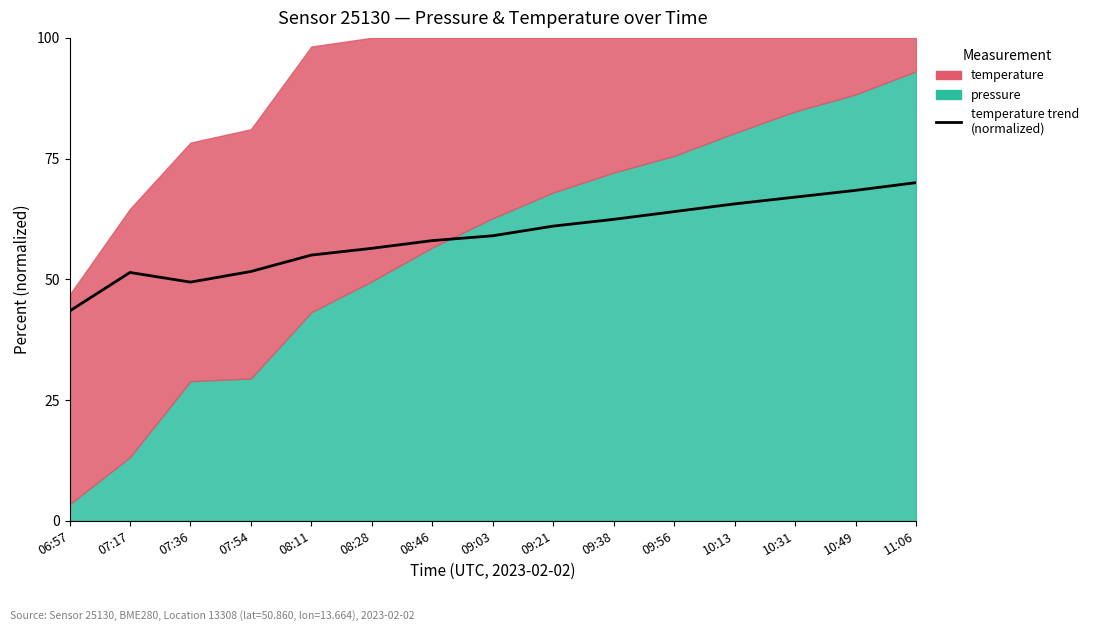

What is the approximate value at 09:21?

61.0